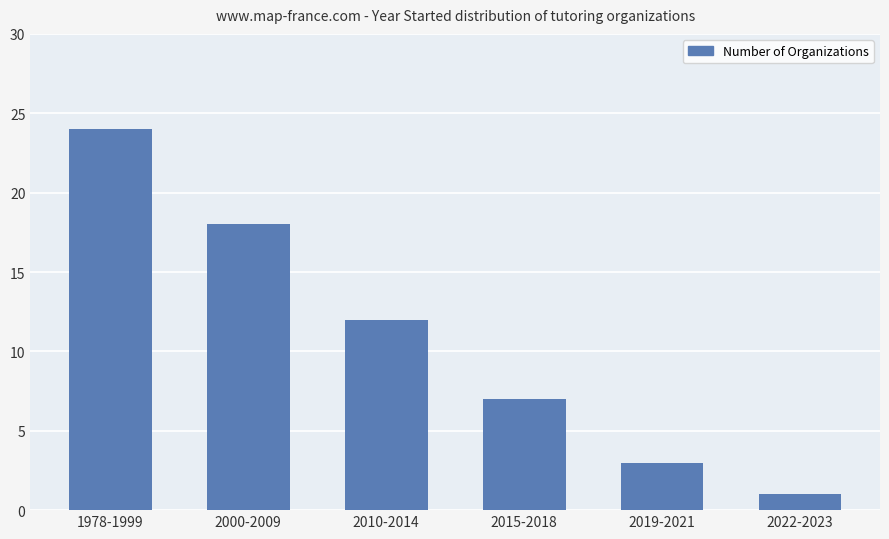

List the labels in order of value, smallest first.

2022-2023, 2019-2021, 2015-2018, 2010-2014, 2000-2009, 1978-1999